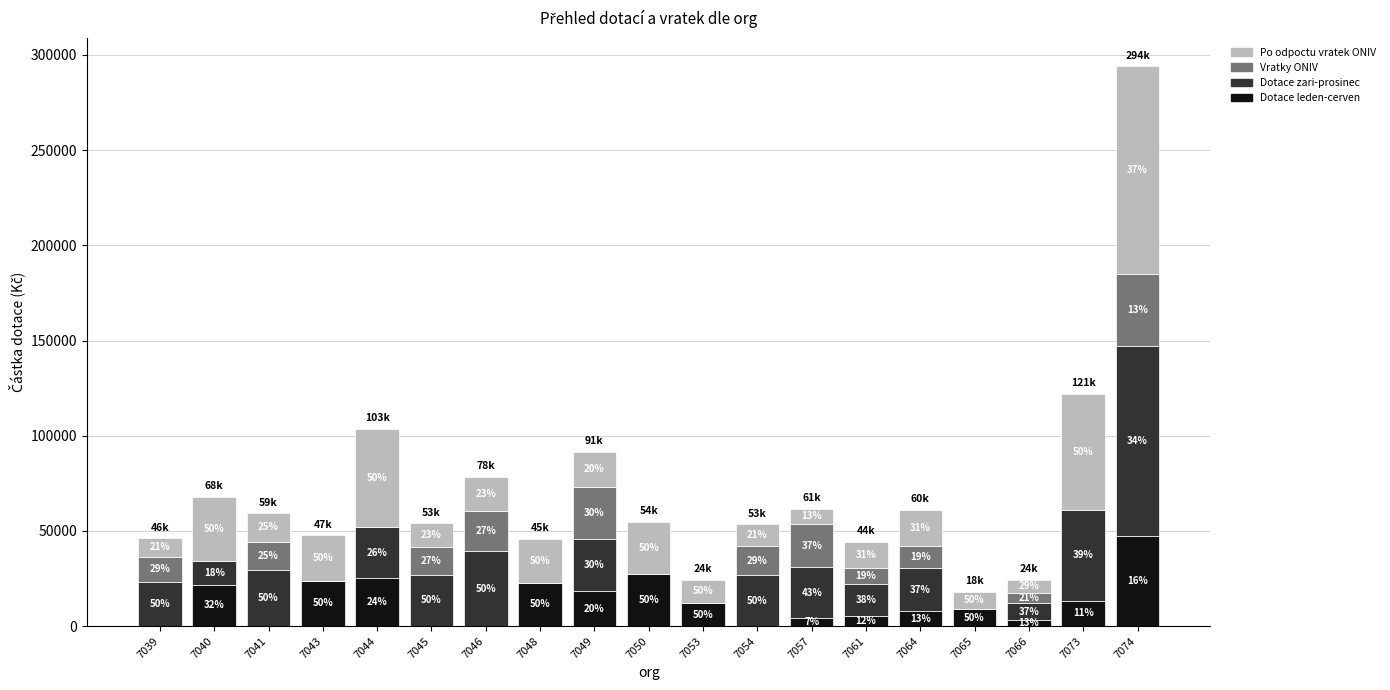

Where does the Dotace zari-prosinec series first go above 23104?

7041